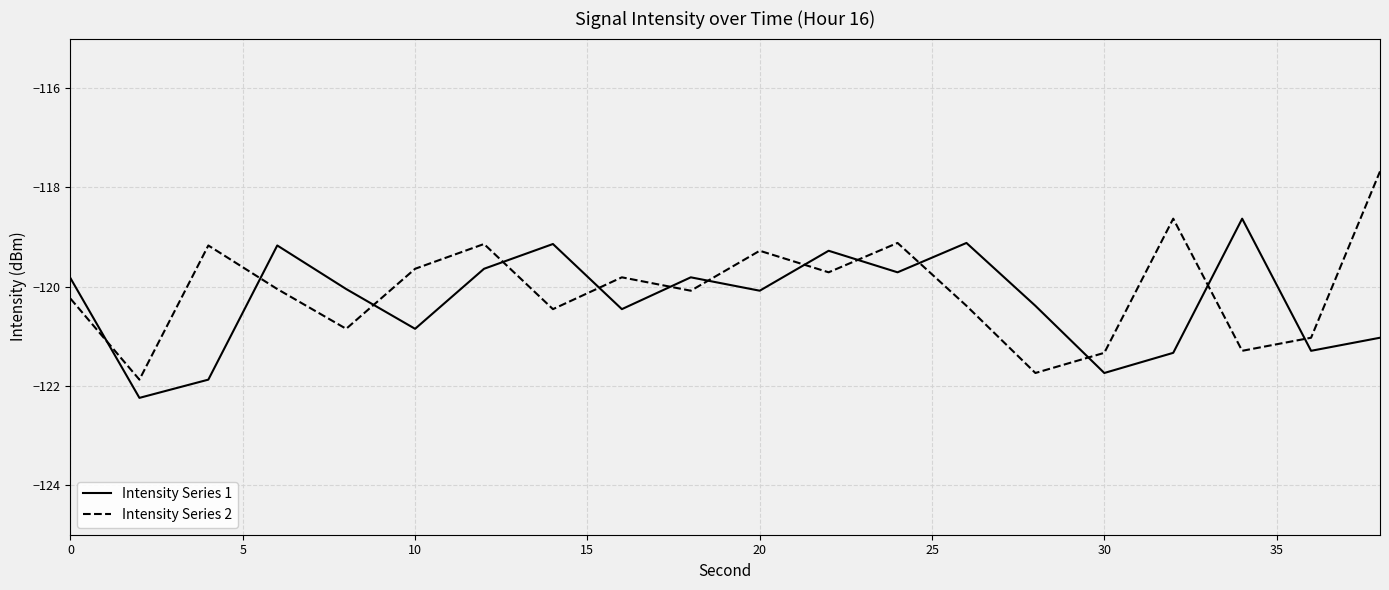

Rank the series by their maximum value, from lowest to highest.

Intensity Series 1, Intensity Series 2